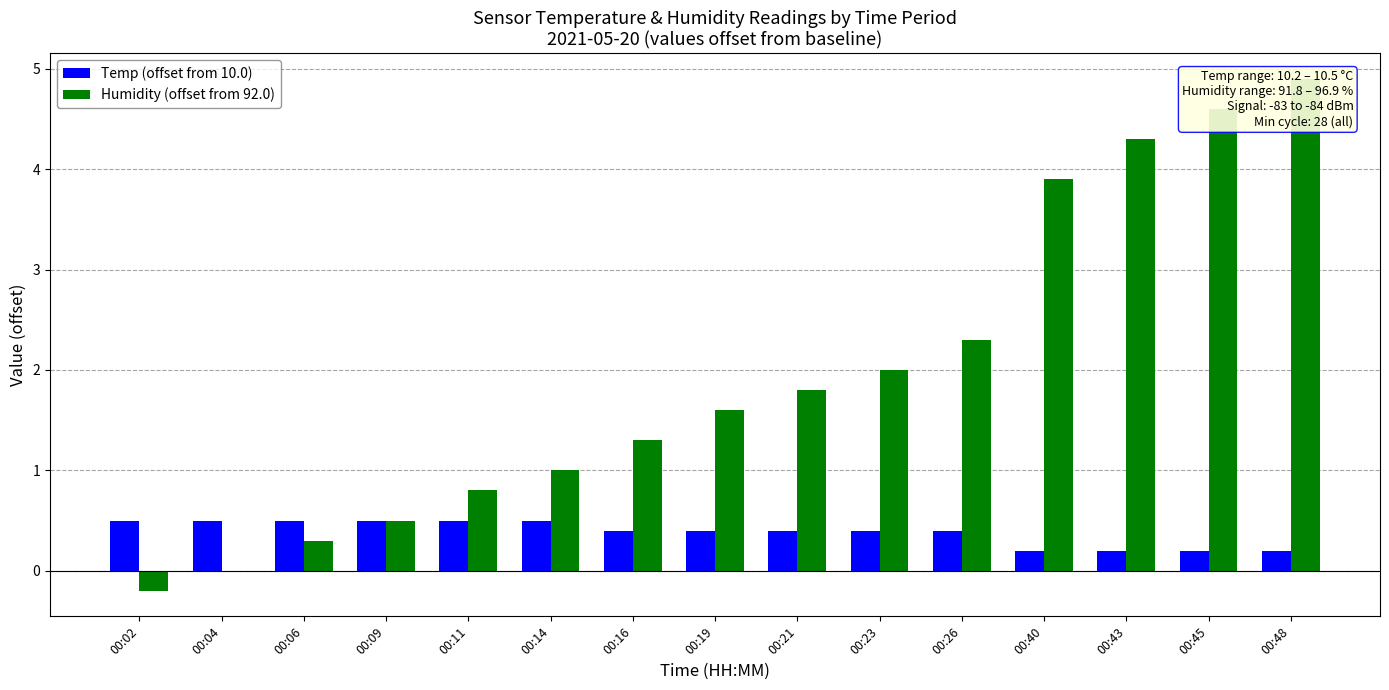

Reading left to right, list all the values displayed in this chart.

Temp (offset from 10.0): 00:02=0.5	00:04=0.5	00:06=0.5	00:09=0.5	00:11=0.5	00:14=0.5	00:16=0.4	00:19=0.4	00:21=0.4	00:23=0.4	00:26=0.4	00:40=0.2	00:43=0.2	00:45=0.2	00:48=0.2
Humidity (offset from 92.0): 00:02=-0.2	00:04=0.0	00:06=0.3	00:09=0.5	00:11=0.8	00:14=1.0	00:16=1.3	00:19=1.6	00:21=1.8	00:23=2.0	00:26=2.3	00:40=3.9	00:43=4.3	00:45=4.6	00:48=4.9